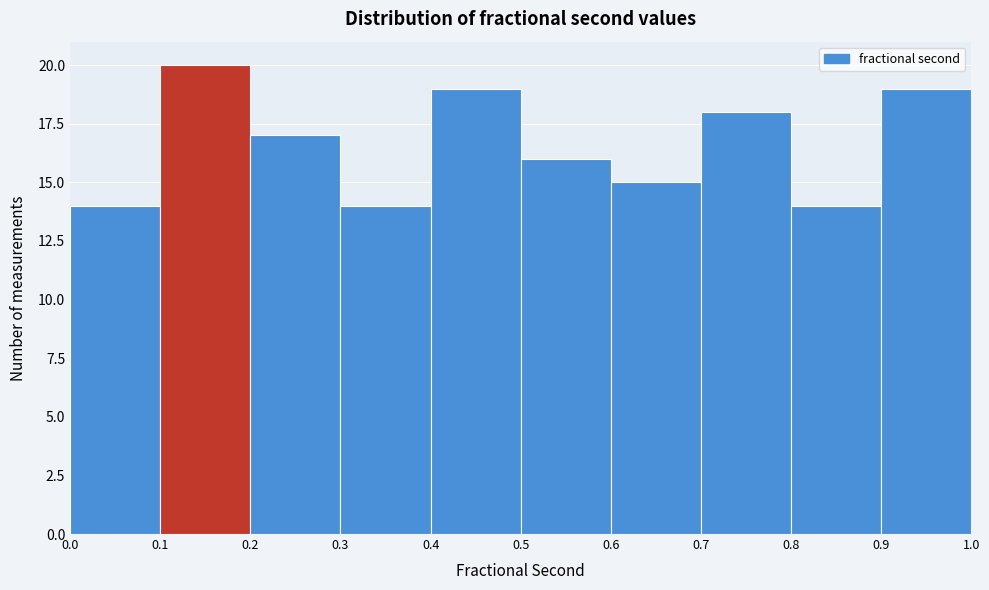

Which range on the x-axis has the tallest bar?

0.1 to 0.2